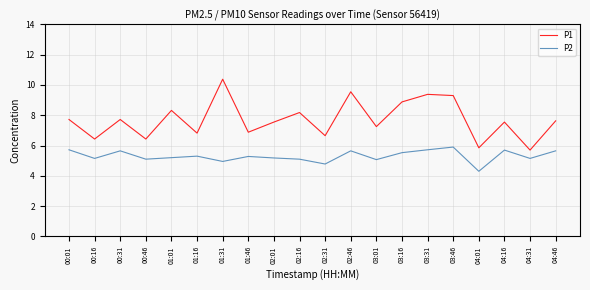

Read the P2 value at 04:46.

5.7